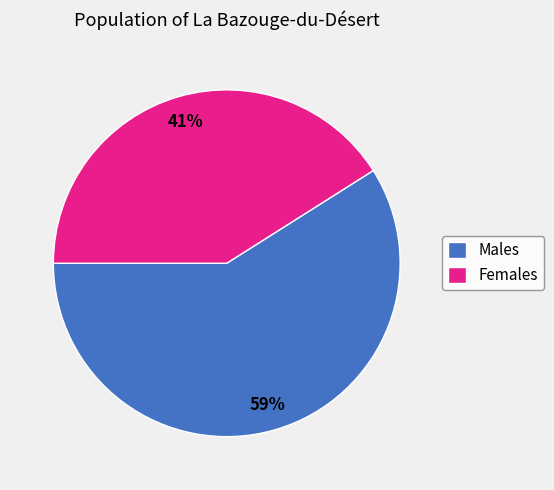

Does Males represent more than half of the total?

Yes